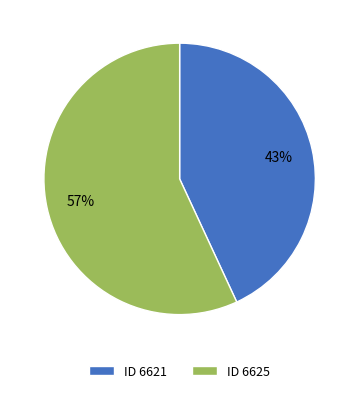

To the nearest percent, what portion does ID 6625 represent?

57%